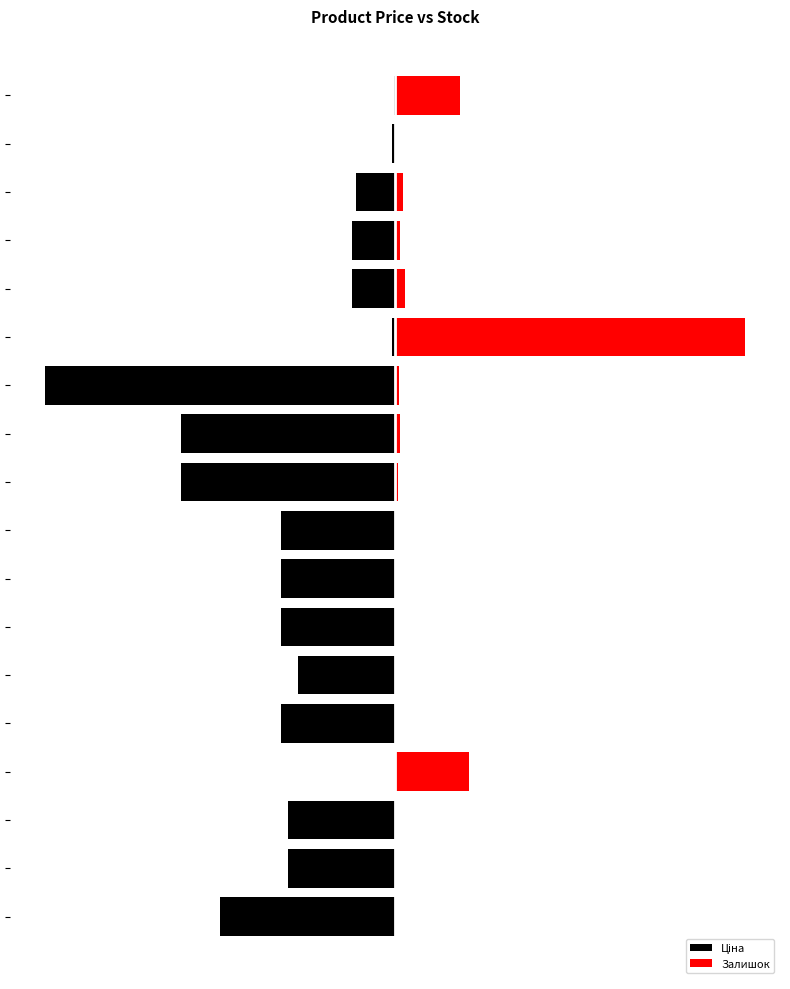

At which label does Ціна first exceed -30?

3